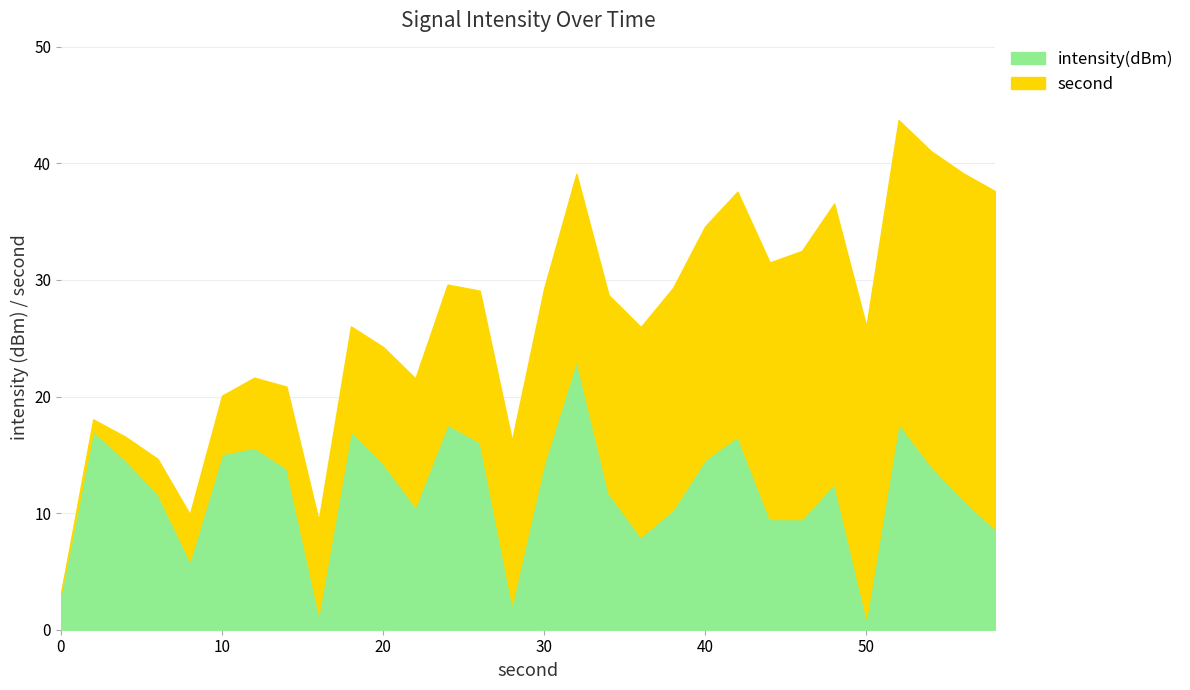

The intensity(dBm) series shows -185.0 at 18. True or false?

False